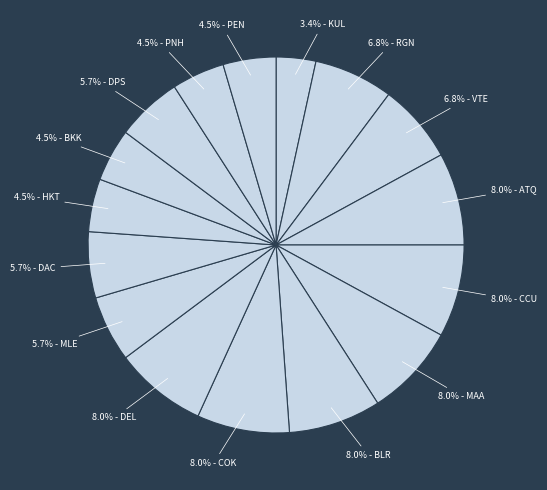

Which slice is the largest?

ATQ